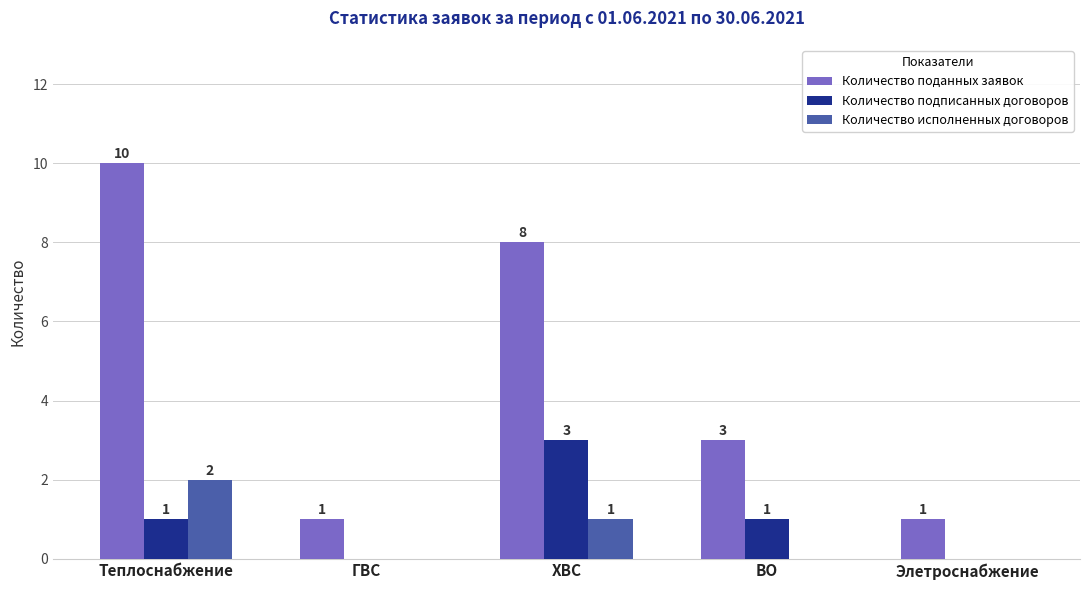

How many Количество подписанных договоров values are between 0 and 1?

4